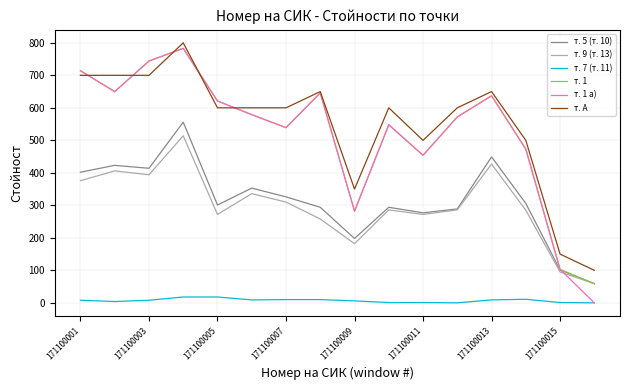

How many lines are shown in the chart?

6